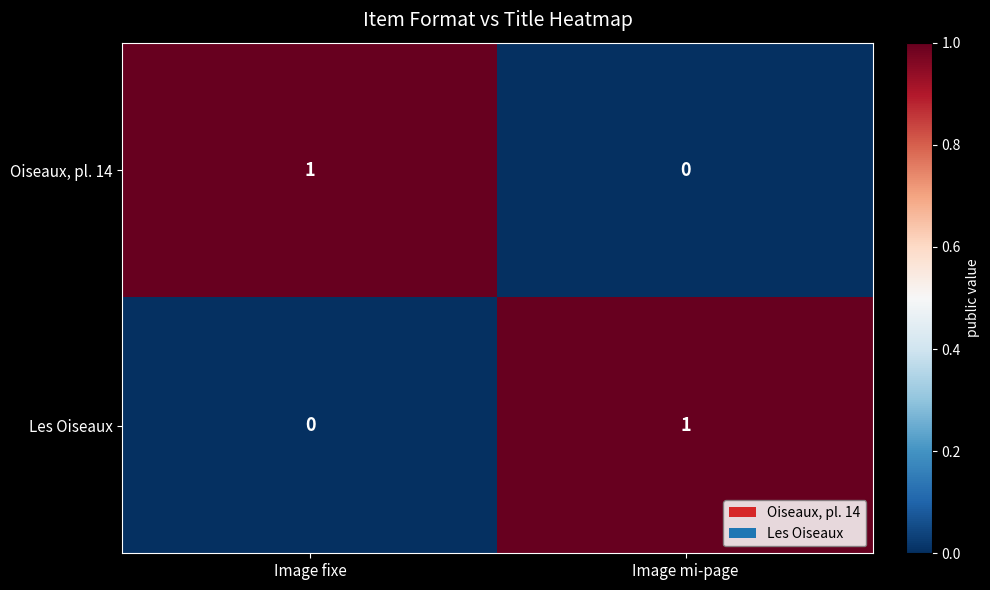

True or false: Les Oiseaux has a value of 1 at Image mi-page.

True